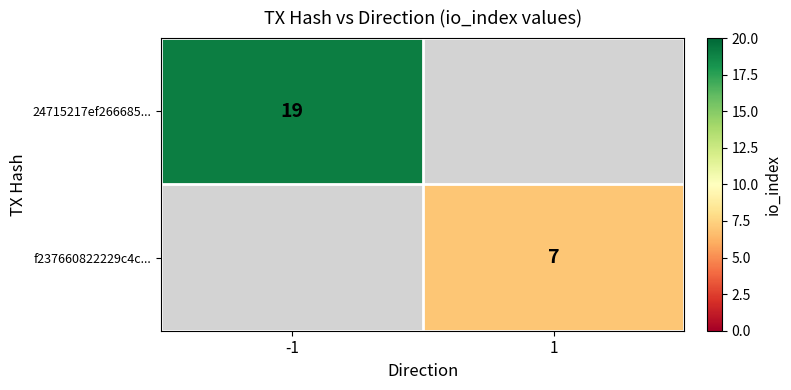

The value of f237660822229c4c... at 1 is 3. True or false?

False